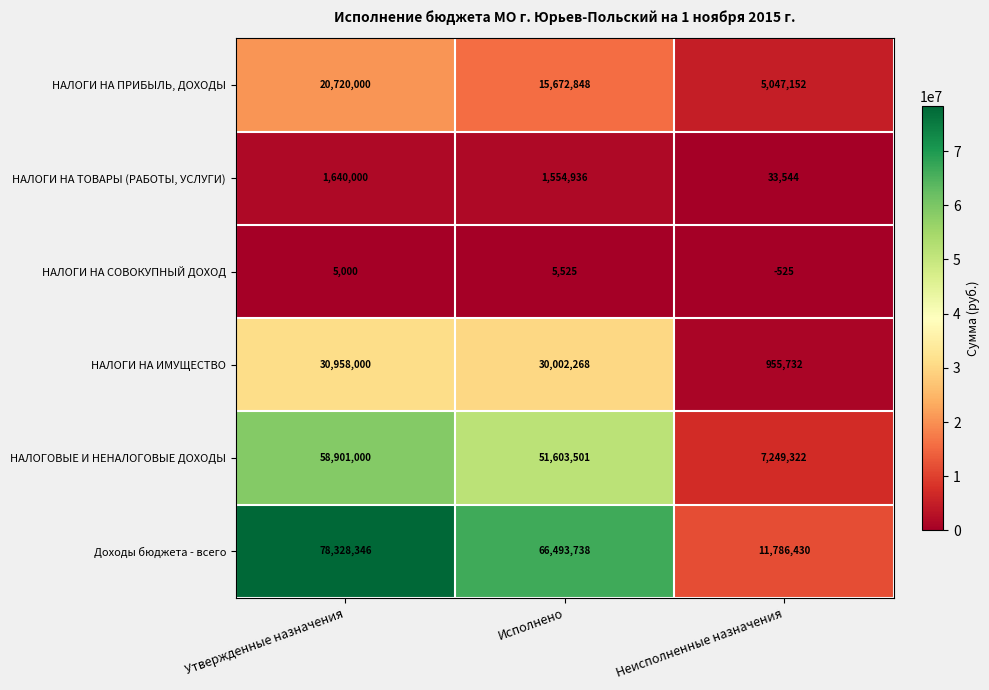

True or false: НАЛОГОВЫЕ И НЕНАЛОГОВЫЕ ДОХОДЫ has a value of 58901000 at Утвержденные назначения.

True